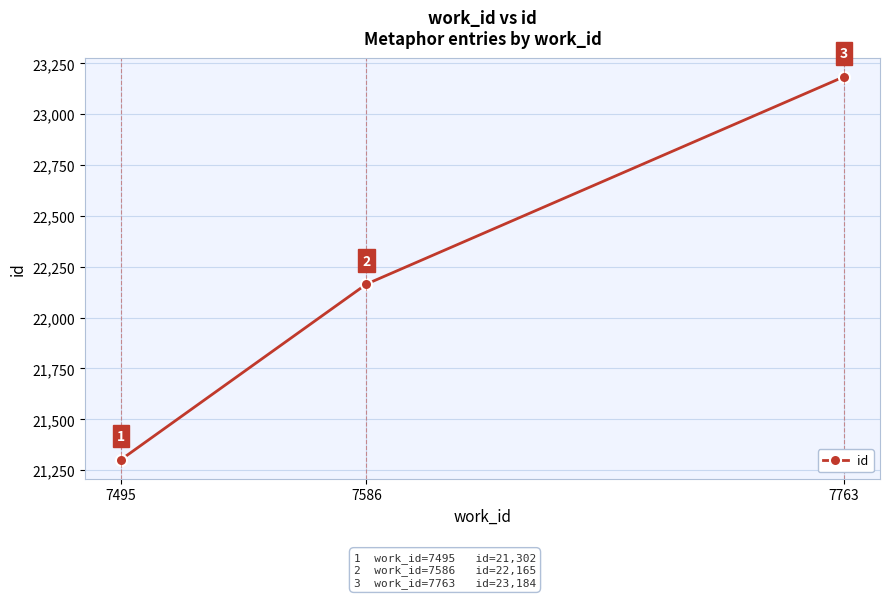

What is the sum of the values at 7586 and 7495?

43467